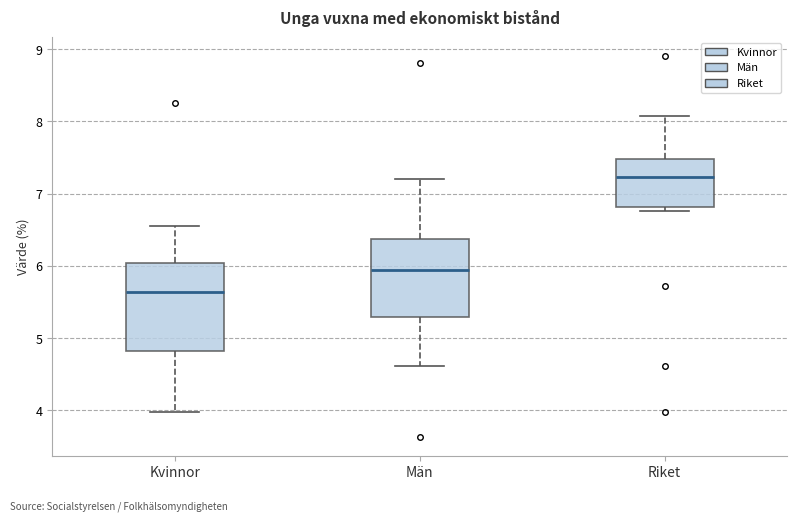

Reading left to right, read every box against the y-axis: the position of its median line, the range the box covers, and the ends of its whiskers. The values are not printed on the chart, so give them approximately, as read against the axis.

Kvinnor: median 5.6, box 4.8 to 6.0, whiskers 4.0 to 6.5
Män: median 5.9, box 5.3 to 6.4, whiskers 4.6 to 7.2
Riket: median 7.2, box 6.8 to 7.5, whiskers 6.8 (just below the box's lower edge) to 8.1